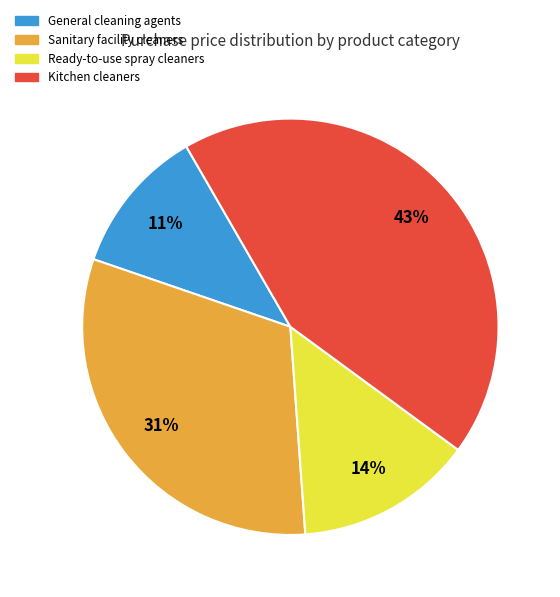

The Kitchen cleaners slice represents 36% of the pie. True or false?

False